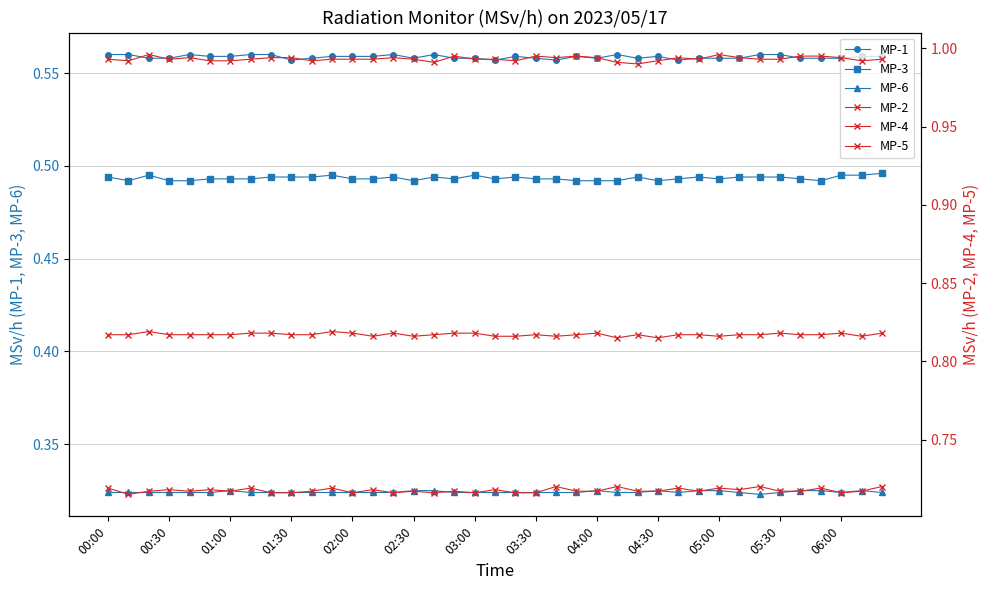

What are all the series names shown in the legend?

MP-1, MP-3, MP-6, MP-2, MP-4, MP-5